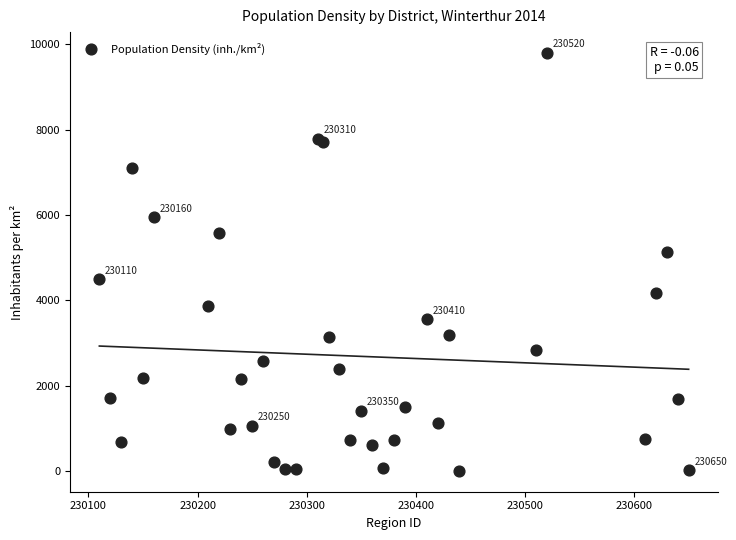

What Y value in the scatter plot is closest to 4901?

5123.1